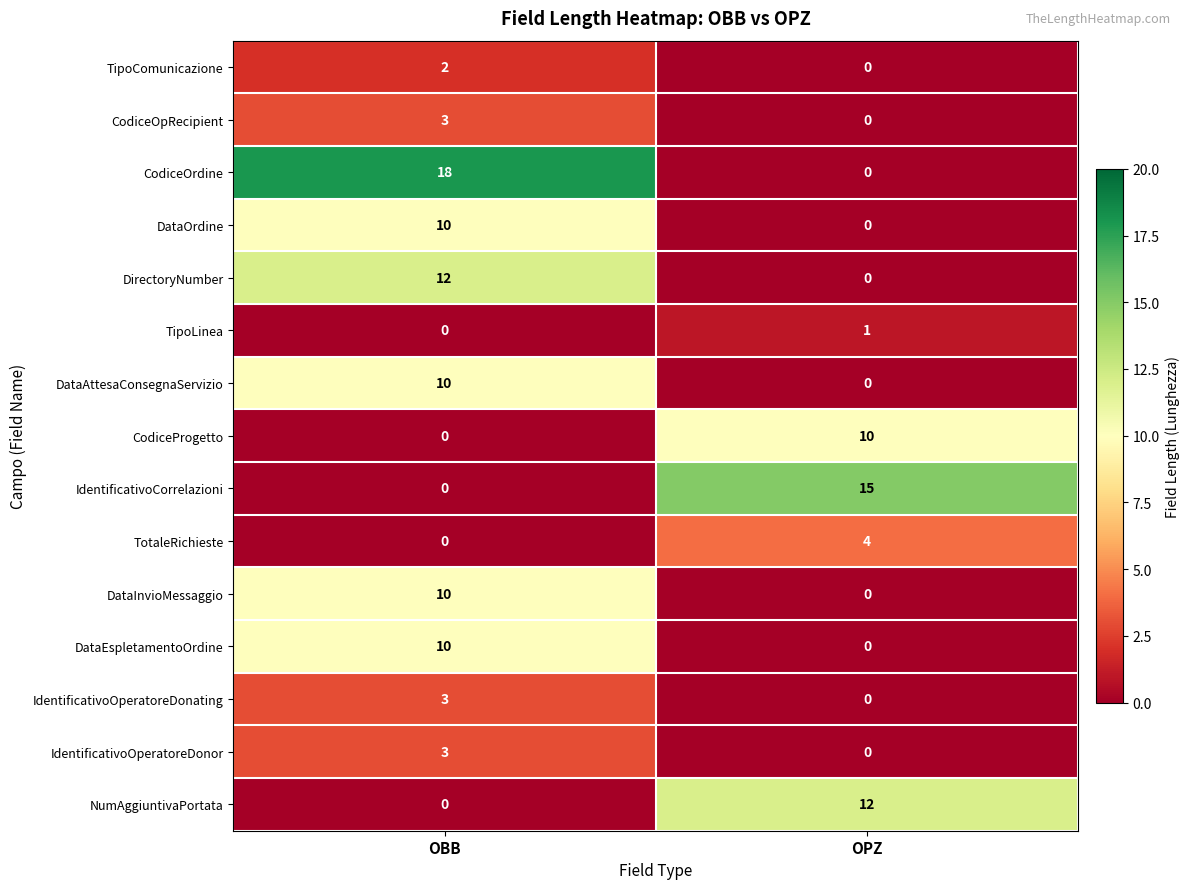

Reading left to right, what are all the values shown in this chart?

TipoComunicazione: 2	0
CodiceOpRecipient: 3	0
CodiceOrdine: 18	0
DataOrdine: 10	0
DirectoryNumber: 12	0
TipoLinea: 0	1
DataAttesaConsegnaServizio: 10	0
CodiceProgetto: 0	10
IdentificativoCorrelazioni: 0	15
TotaleRichieste: 0	4
DataInvioMessaggio: 10	0
DataEspletamentoOrdine: 10	0
IdentificativoOperatoreDonating: 3	0
IdentificativoOperatoreDonor: 3	0
NumAggiuntivaPortata: 0	12